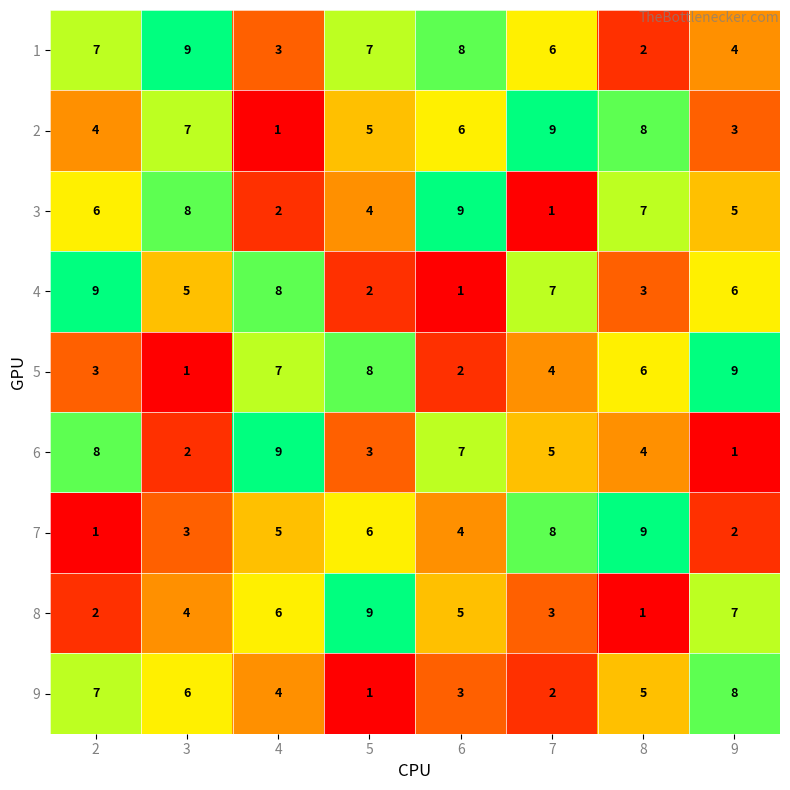

At how many categories does at least one series exceed 7?

8